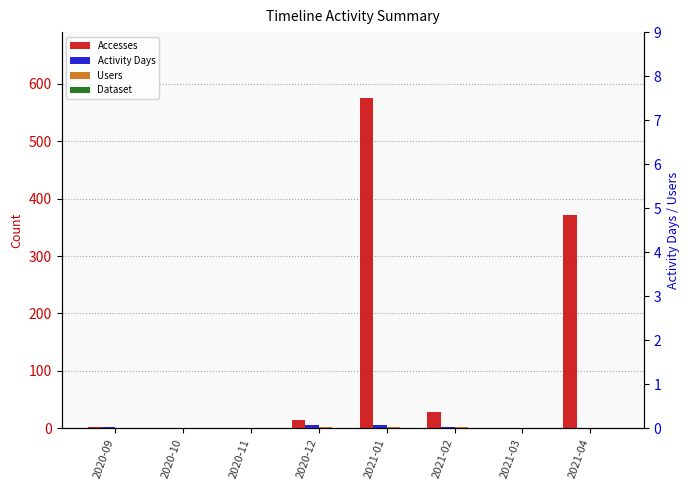

What is the label of the 3rd bar from the right?

2021-02